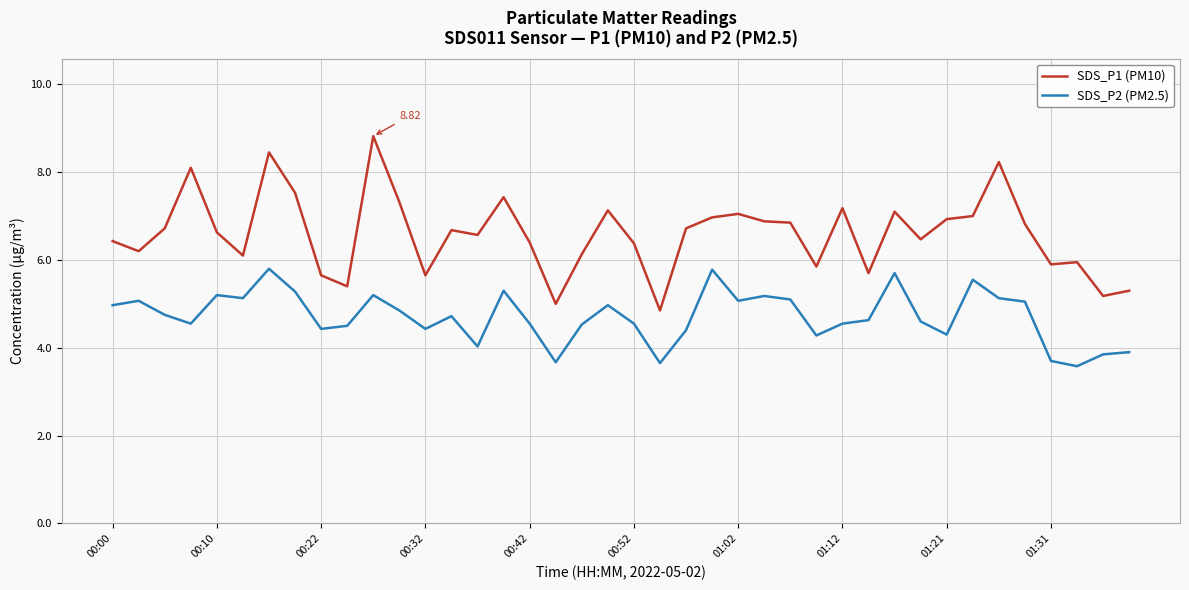

What is the difference between the maximum and minimum values in the SDS_P2 (PM2.5) series?

2.2